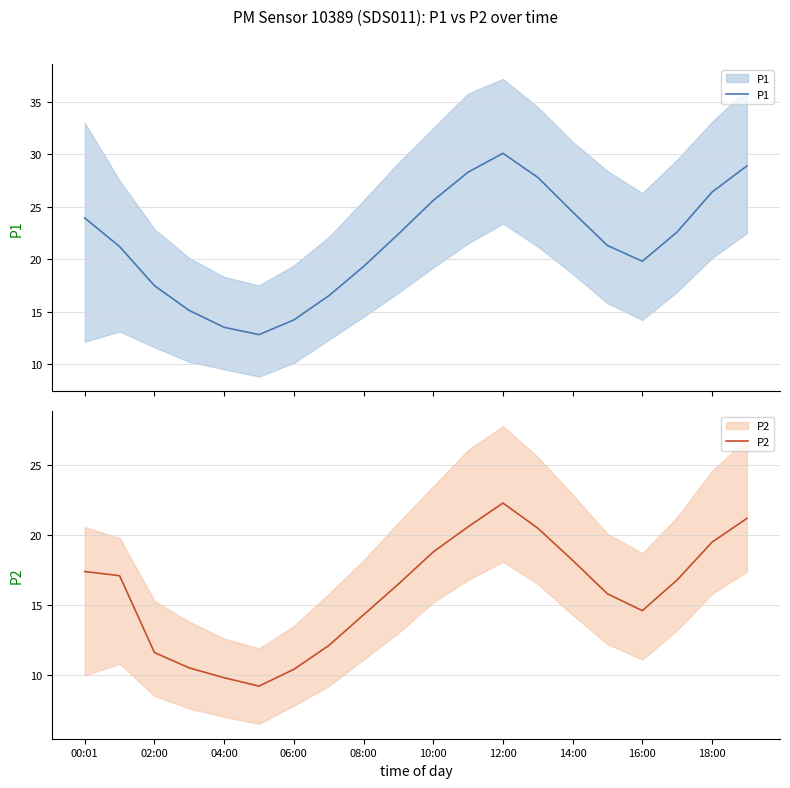

What is the sum of all P2 values?

317.2